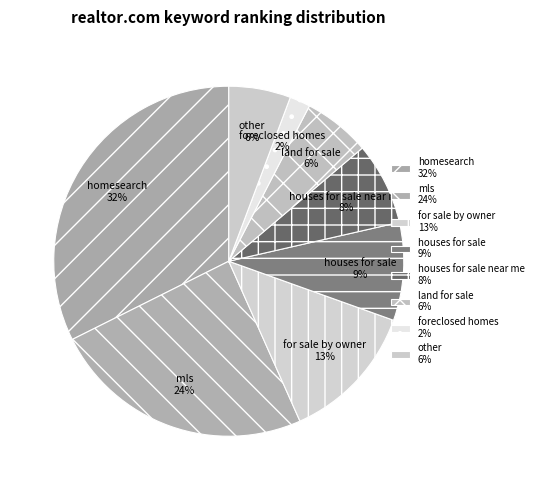

Is the sum of foreclosed homes and homesearch greater than half?

No